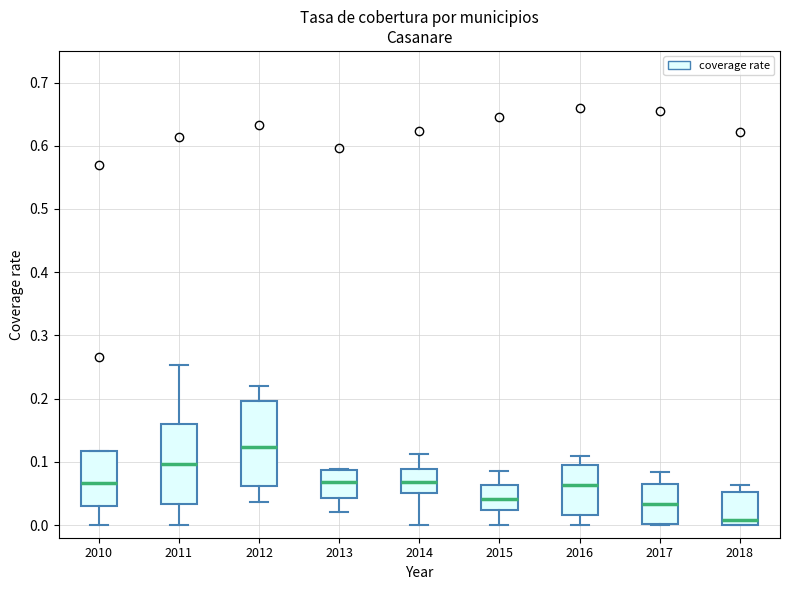

Reading left to right, transcribe this box plot: for each box, give where its median line is, the range the box spans, and where its two whiskers end, as read against the y-axis. The values are not printed on the chart, so give them approximately, as read against the axis.

2010: median 0.07, box 0.03 to 0.12, whiskers 0.00 to 0.12
2011: median 0.10, box 0.03 to 0.16, whiskers 0.00 to 0.25
2012: median 0.12, box 0.06 to 0.20, whiskers 0.04 to 0.22
2013: median 0.07, box 0.04 to 0.09, whiskers 0.02 to 0.09
2014: median 0.07, box 0.05 to 0.09, whiskers 0.00 to 0.11
2015: median 0.04, box 0.02 to 0.06, whiskers 0.00 to 0.09
2016: median 0.06, box 0.02 to 0.10, whiskers 0.00 to 0.11
2017: median 0.03, box 0.00 to 0.07, whiskers 0.00 to 0.08
2018: median 0.01, box 0.00 to 0.05, whiskers 0.00 to 0.06